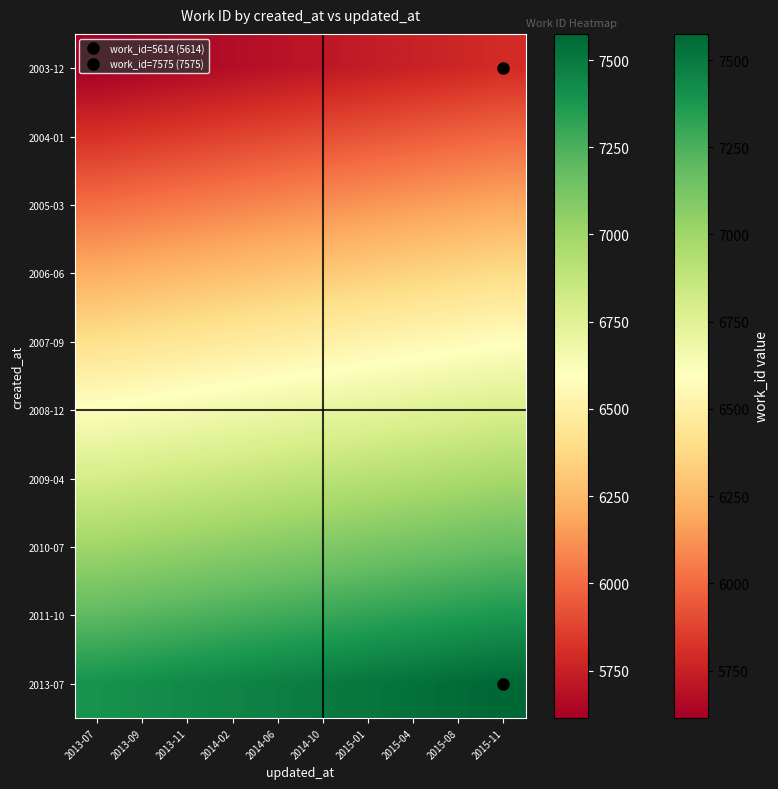

What is the greatest value displayed?

7575.0